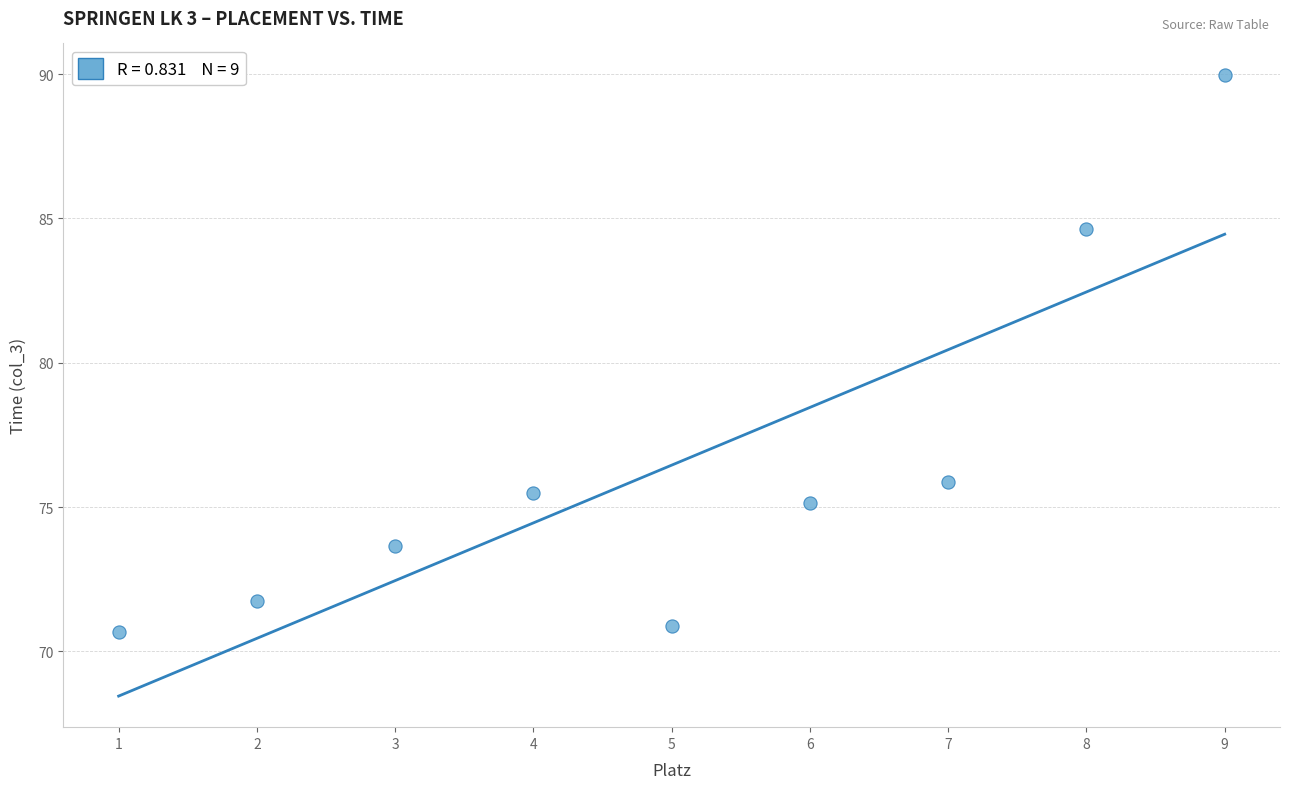

What is the range of Y values (max minus min)?

19.3